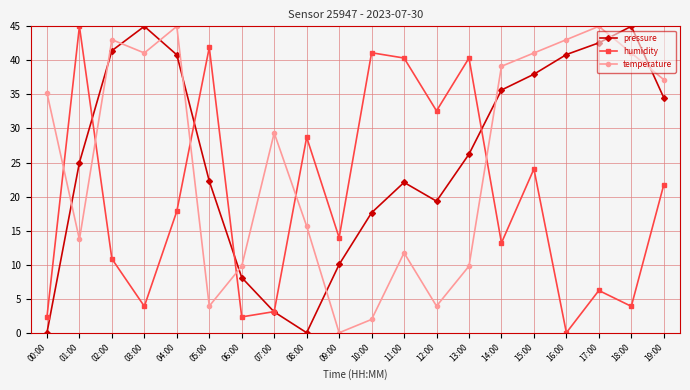

How many intersections are there between temperature and pressure?

10